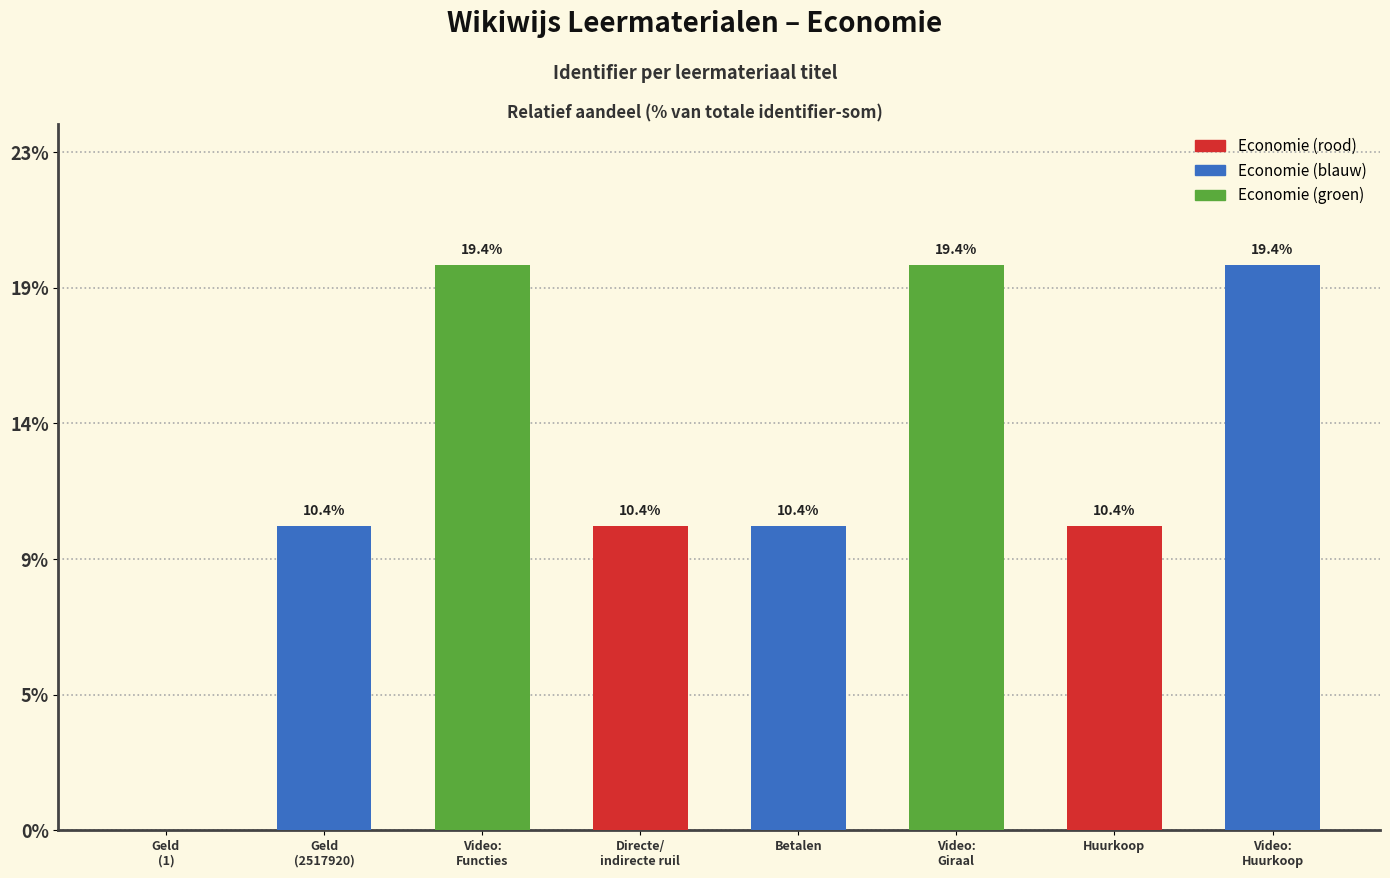

Which label corresponds to the largest value in the chart?

Video:
Huurkoop